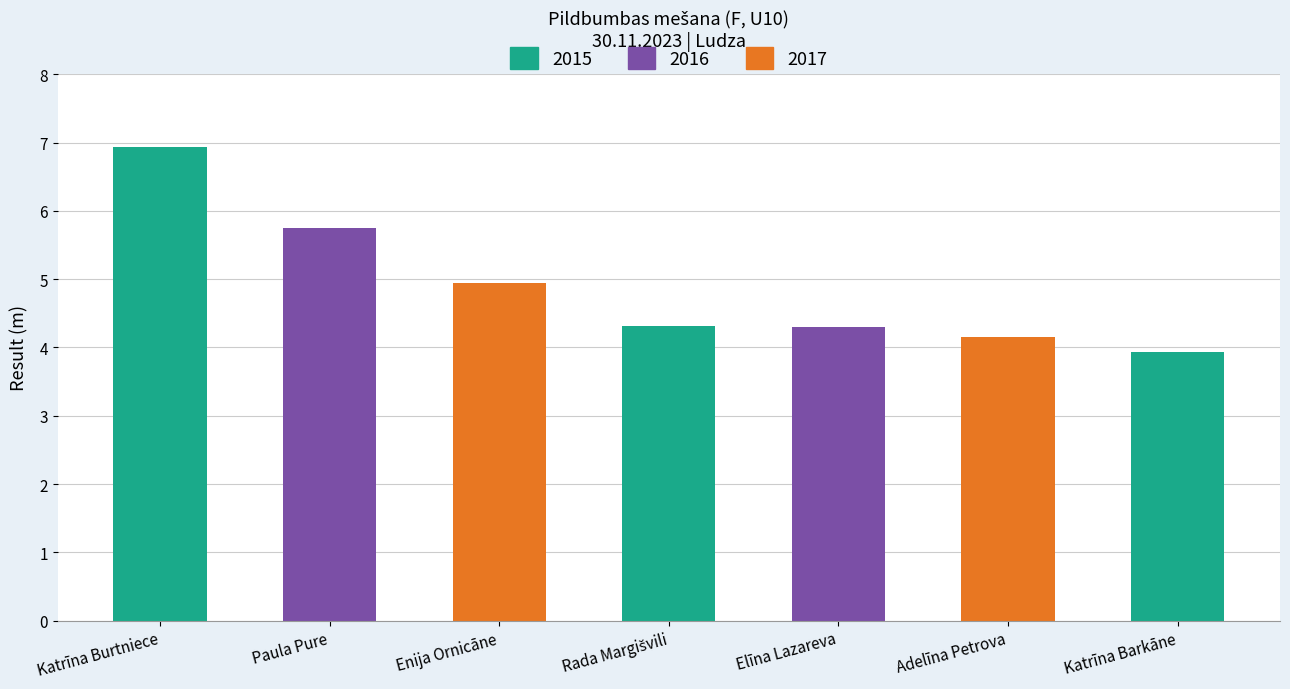

Reading right to left, transcribe all the data shown in this chart.

3.9	4.2	4.3	4.3	5.0	5.8	6.9